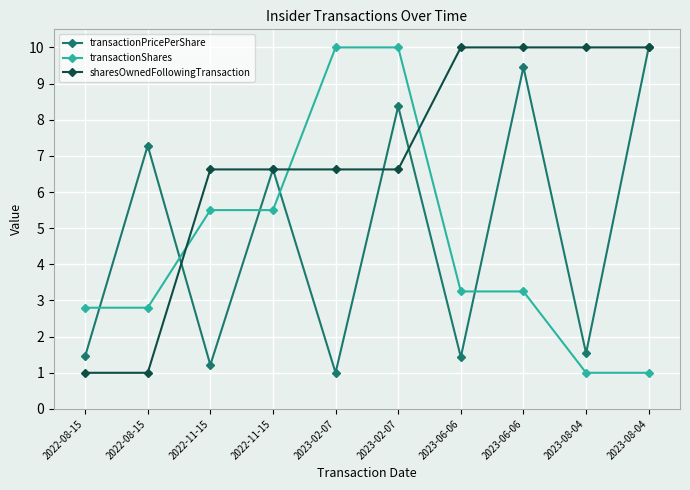

At which label is sharesOwnedFollowingTransaction closest to 5?

2022-11-15